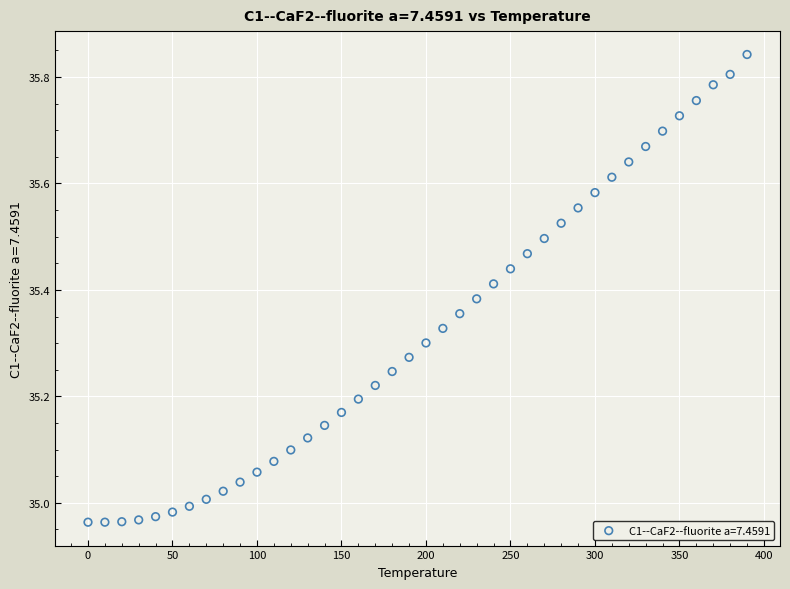

What is the range of X values (max minus min)?

390.0